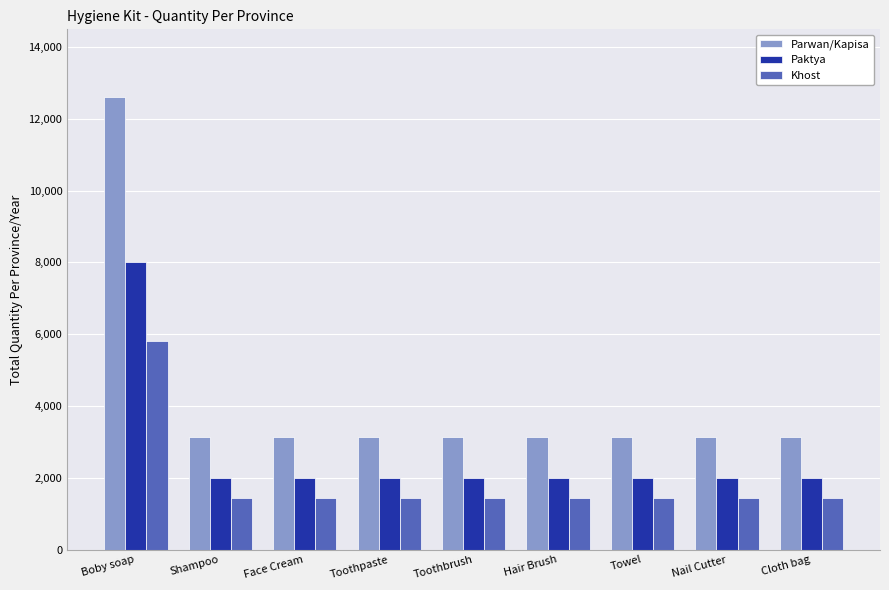

Rank the series at Hair Brush from highest to lowest value.

Parwan/Kapisa, Paktya, Khost